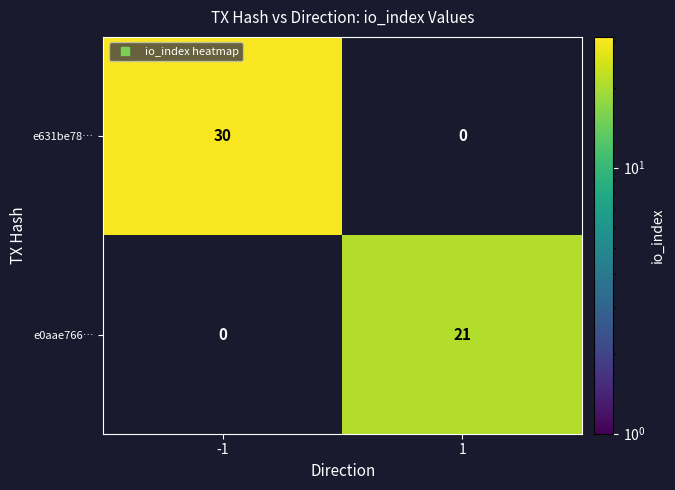

What is the greatest value displayed?

30